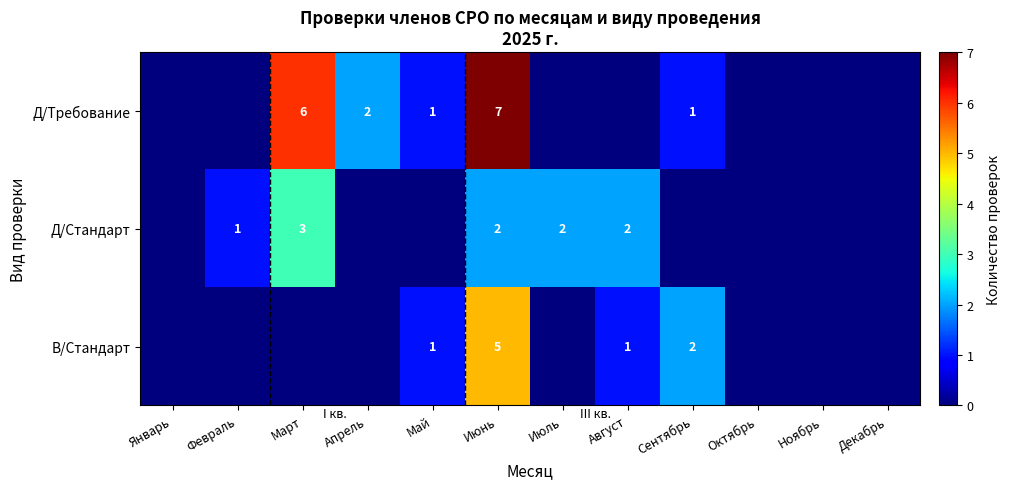

What is the spread (max minus min) of values at Июнь?

5